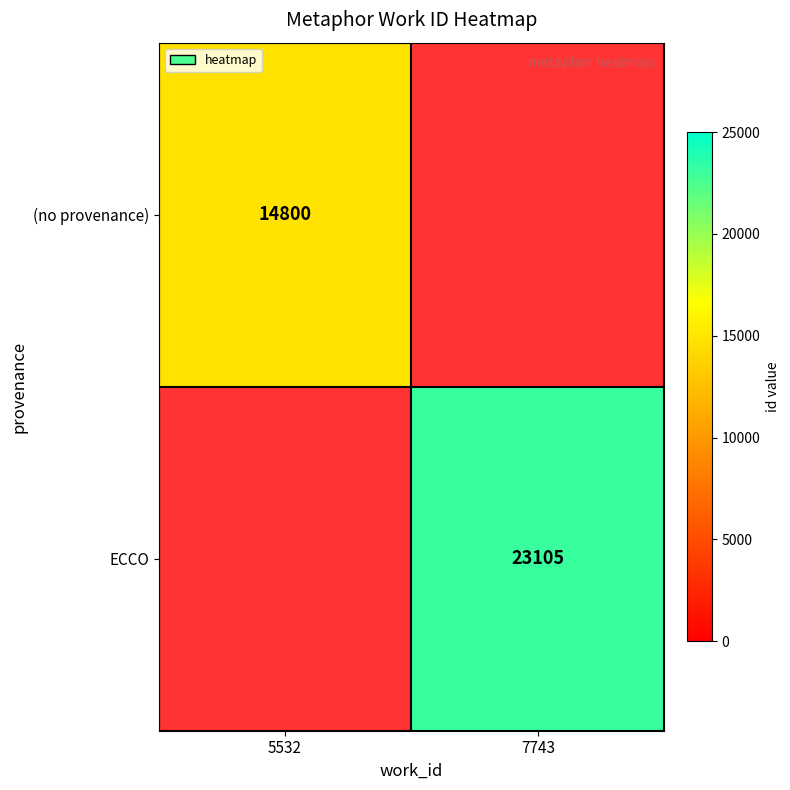

The (no provenance) series shows 14800 at 5532. True or false?

True